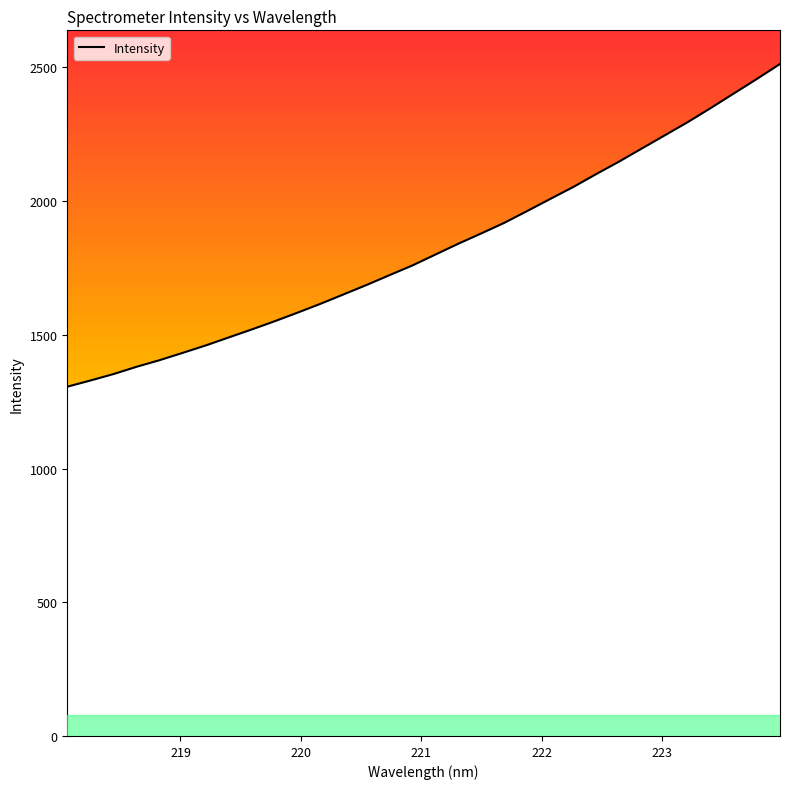

What is the smallest value displayed?

1306.1